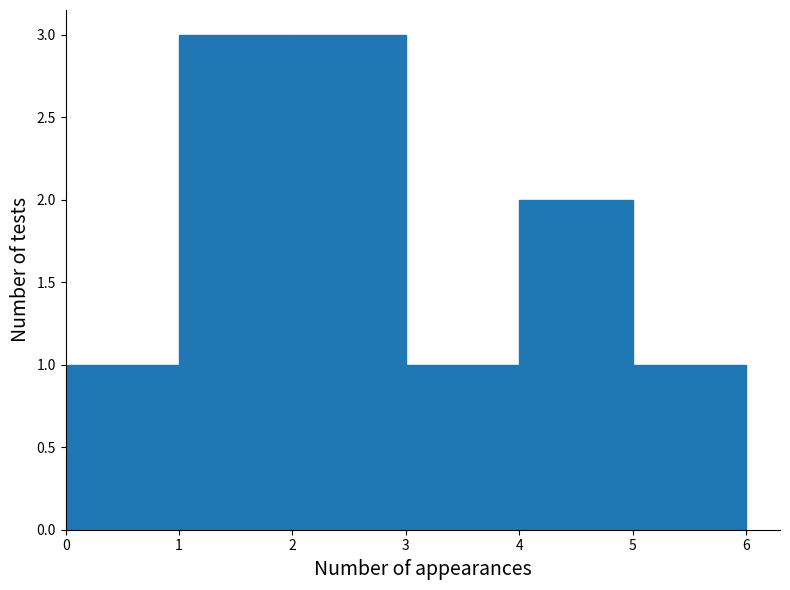

Reading left to right, list every bar in this chart as the range it spans on the x-axis followed by its height. The values are not printed on the chart, so give them approximately, as read against the axis.

0 to 1: 1
1 to 2: 3
2 to 3: 3
3 to 4: 1
4 to 5: 2
5 to 6: 1